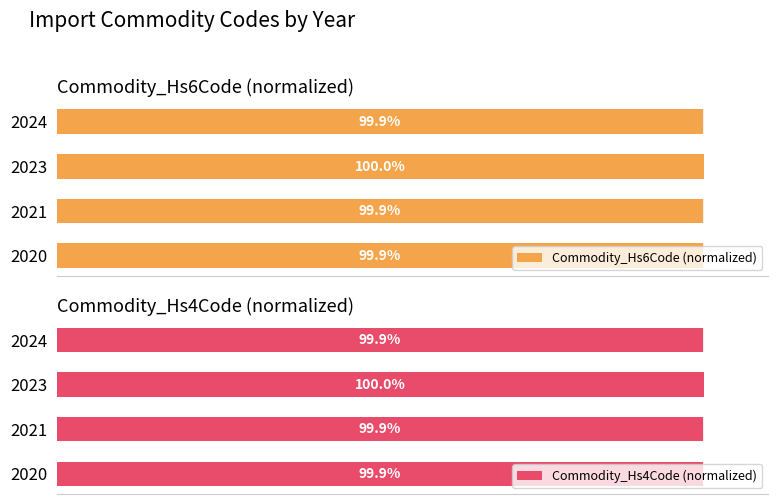

Reading left to right, extract all data points from this chart.

Commodity_Hs6Code (normalized): 99.9	99.9	100.0	99.9
Commodity_Hs4Code (normalized): 99.9	99.9	100.0	99.9